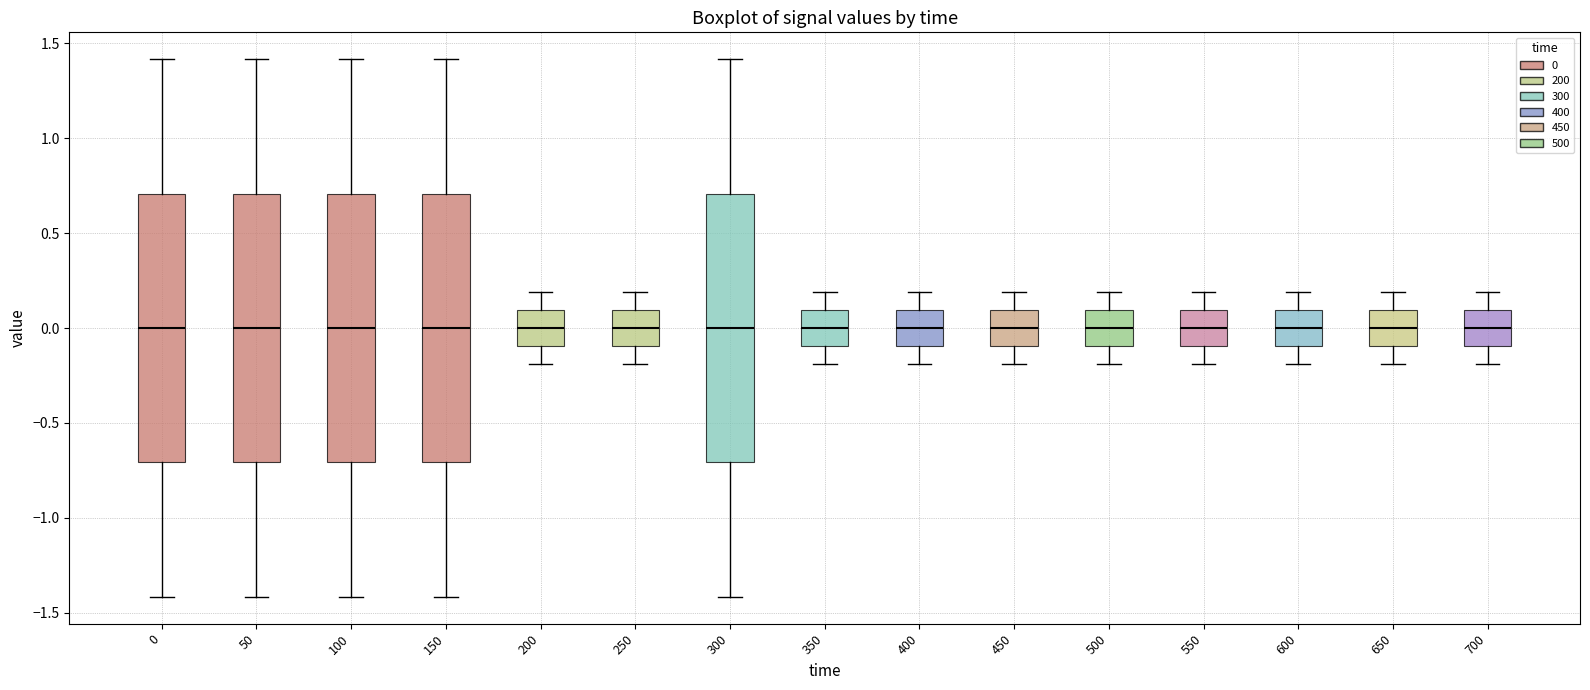

Reading left to right, read every box against the y-axis: the position of its median line, the range the box covers, and the ends of its whiskers. The values are not printed on the chart, so give them approximately, as read against the axis.

0: median 0.0, box -0.7 to 0.7, whiskers -1.4 to 1.4
50: median 0.0, box -0.7 to 0.7, whiskers -1.4 to 1.4
100: median 0.0, box -0.7 to 0.7, whiskers -1.4 to 1.4
150: median 0.0, box -0.7 to 0.7, whiskers -1.4 to 1.4
200: median 0.0, box -0.1 to 0.1, whiskers -0.2 to 0.2
250: median 0.0, box -0.1 to 0.1, whiskers -0.2 to 0.2
300: median 0.0, box -0.7 to 0.7, whiskers -1.4 to 1.4
350: median 0.0, box -0.1 to 0.1, whiskers -0.2 to 0.2
400: median 0.0, box -0.1 to 0.1, whiskers -0.2 to 0.2
450: median 0.0, box -0.1 to 0.1, whiskers -0.2 to 0.2
500: median 0.0, box -0.1 to 0.1, whiskers -0.2 to 0.2
550: median 0.0, box -0.1 to 0.1, whiskers -0.2 to 0.2
600: median 0.0, box -0.1 to 0.1, whiskers -0.2 to 0.2
650: median 0.0, box -0.1 to 0.1, whiskers -0.2 to 0.2
700: median 0.0, box -0.1 to 0.1, whiskers -0.2 to 0.2